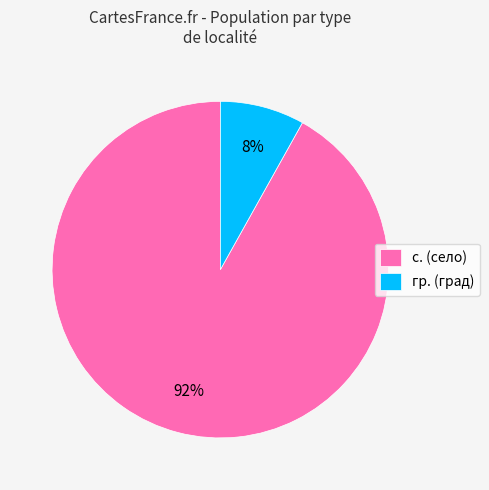

To the nearest percent, what percentage of the pie is с.?

92%